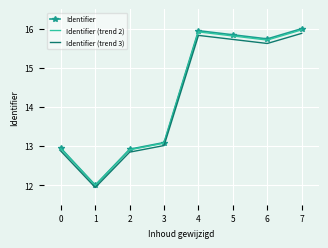

How many interior local peaks does the Identifier series have?

1